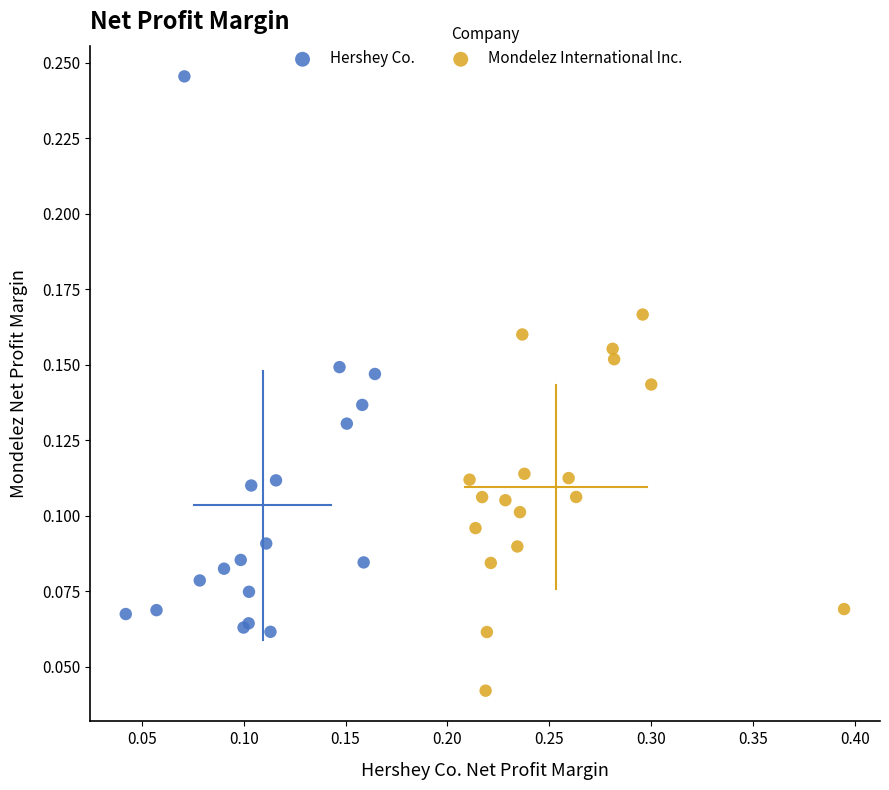

Which series reaches the maximum Y coordinate?

Hershey Co.